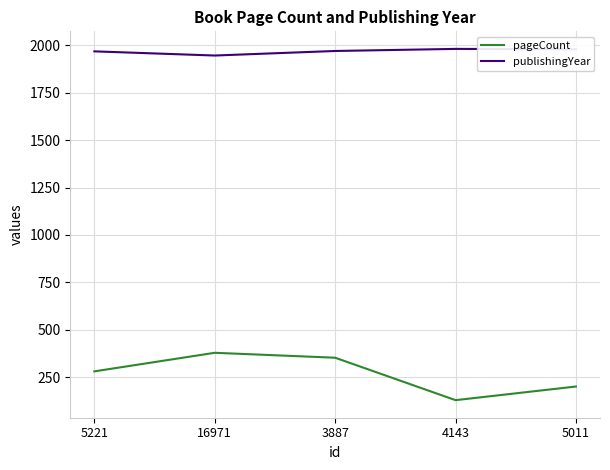

Does the chart display data point markers on the line(s)?

No